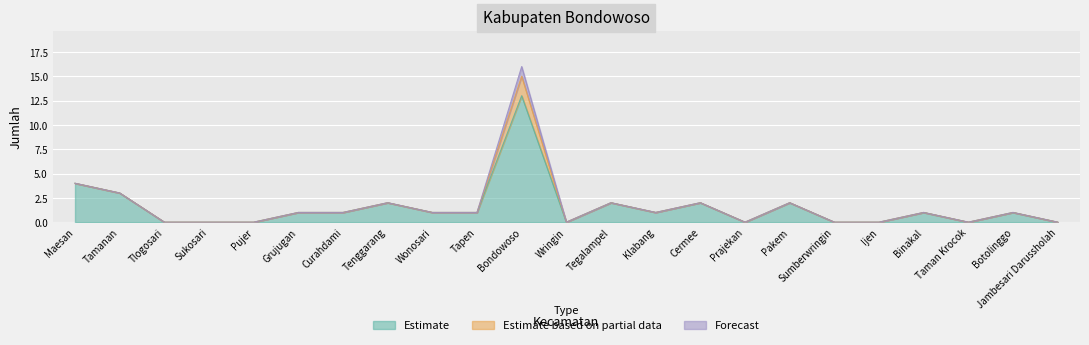

How many distinct data groups are displayed?

3